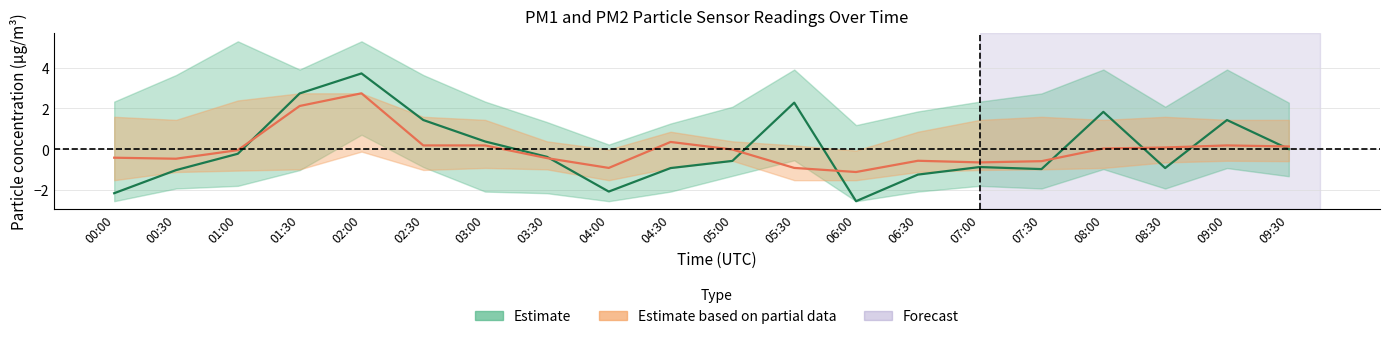

Between 03:30 and 04:00, which series saw the biggest shift?

Estimate (P1)